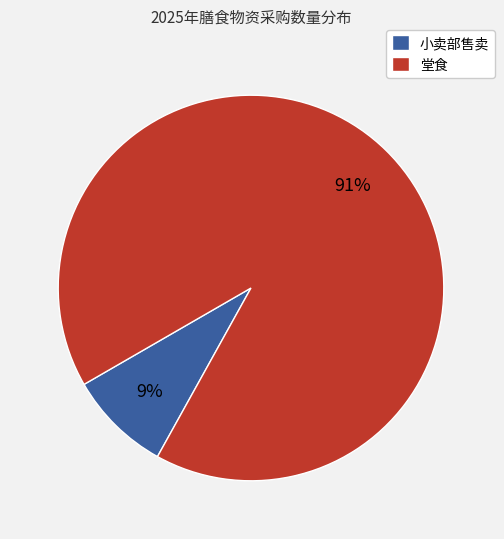

How many slices are in this pie chart?

2